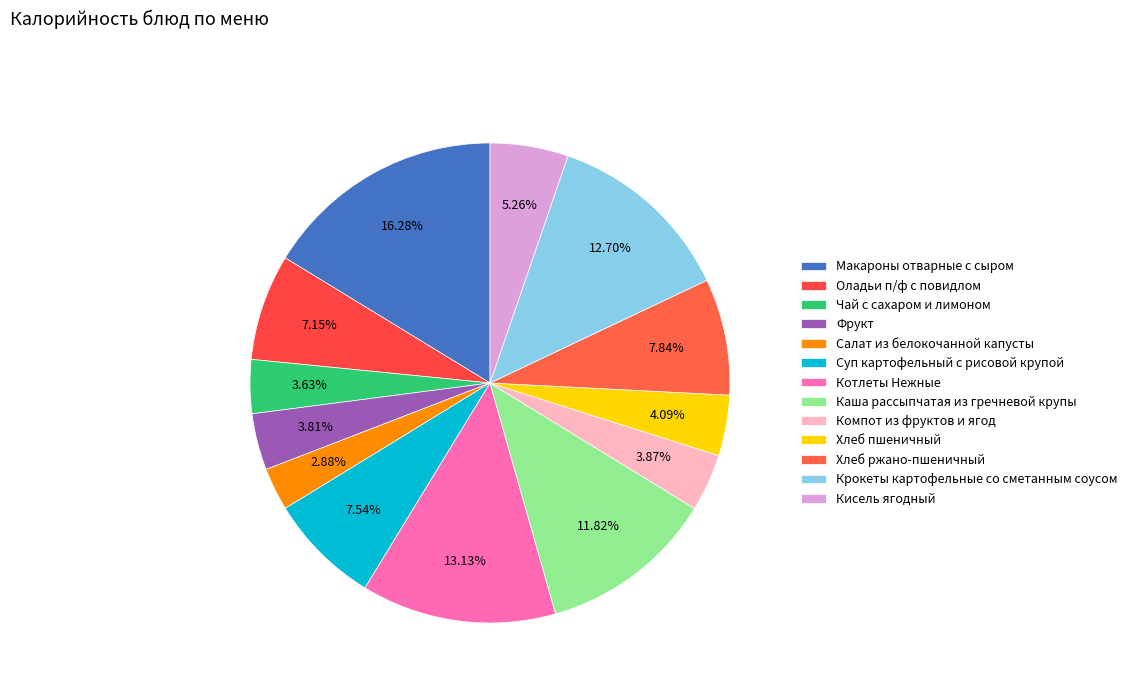

Which has a higher value, Фрукт or Хлеб пшеничный?

Хлеб пшеничный